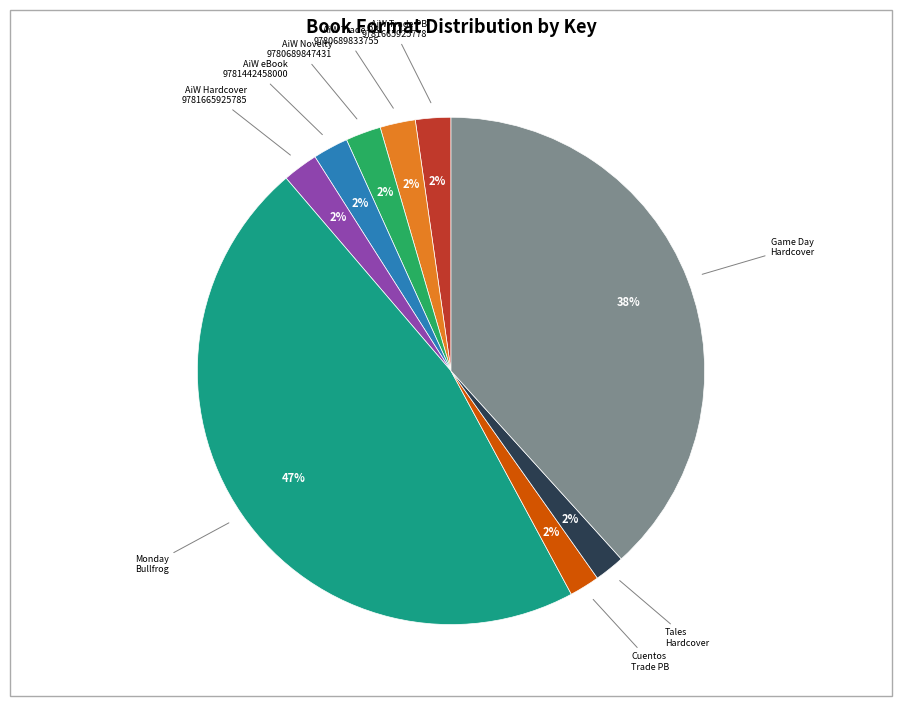

Does any single category account for the majority?

No